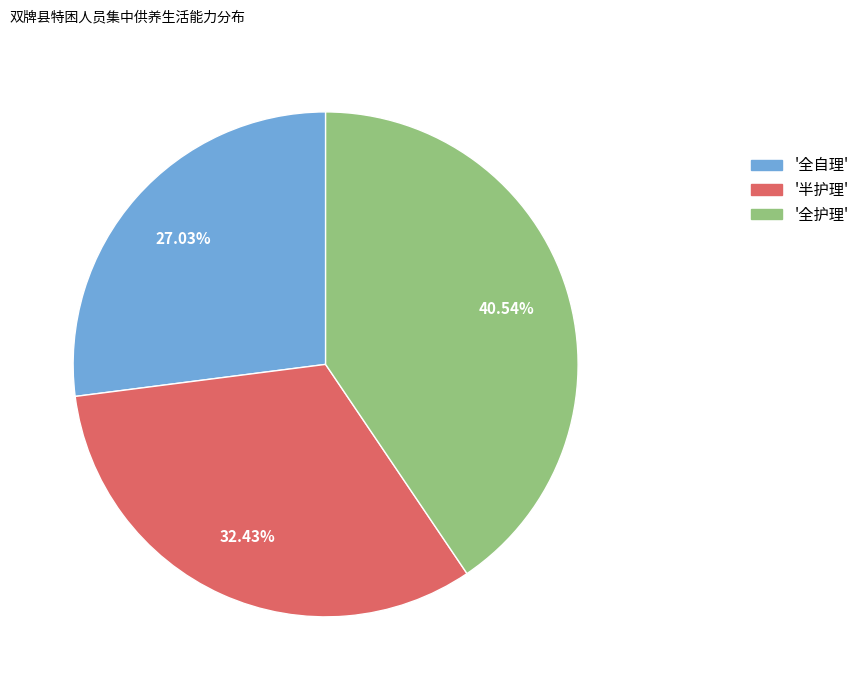

Is there a majority slice in this chart?

No